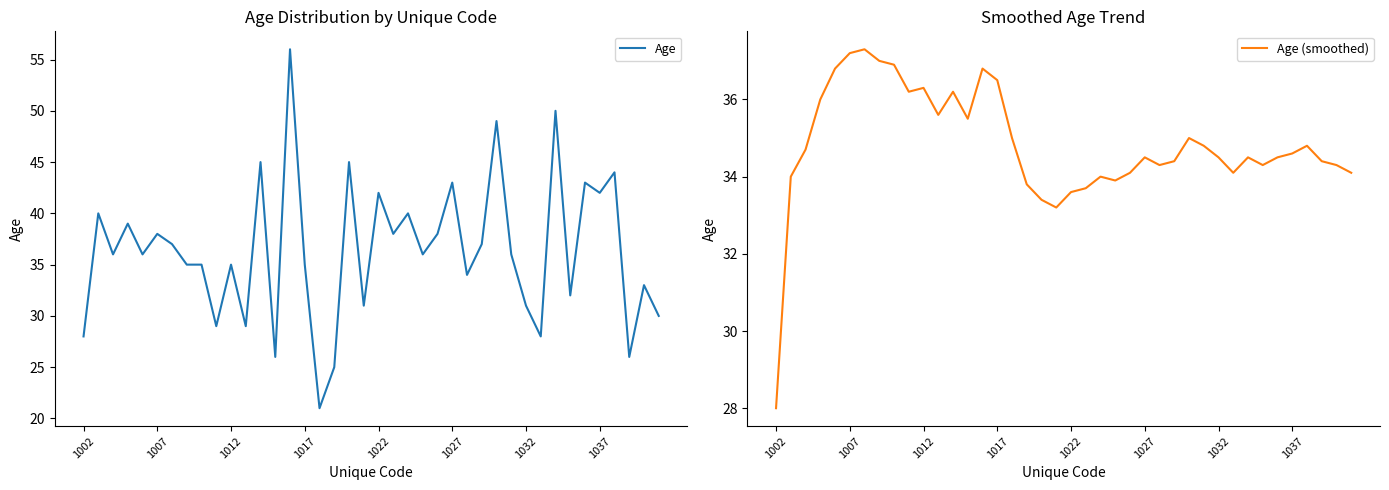

List the series in order of their overall mean, lowest first.

Age (smoothed), Age